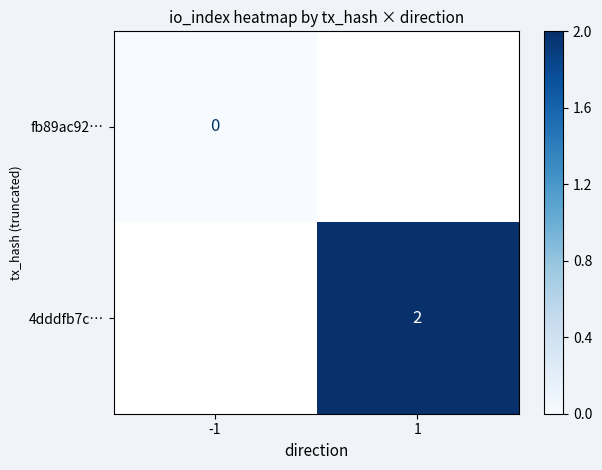

The value of 4dddfb7c… at 1 is 4. True or false?

False